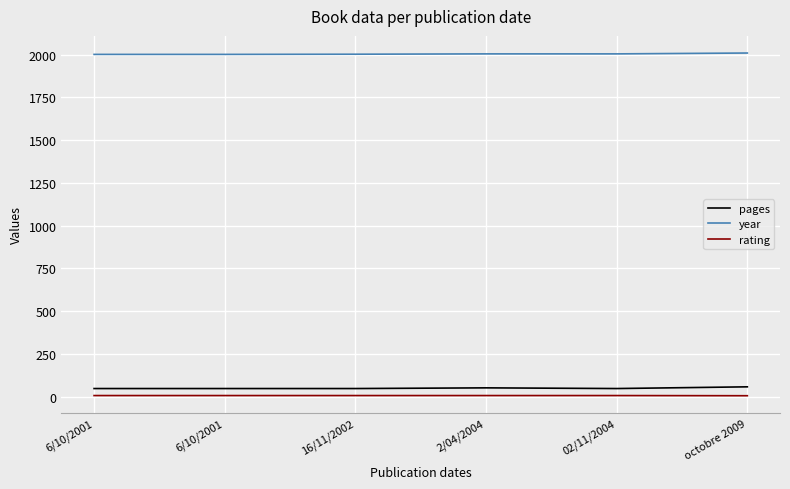

What is the difference between the year values at 6/10/2001 and 16/11/2002?

1